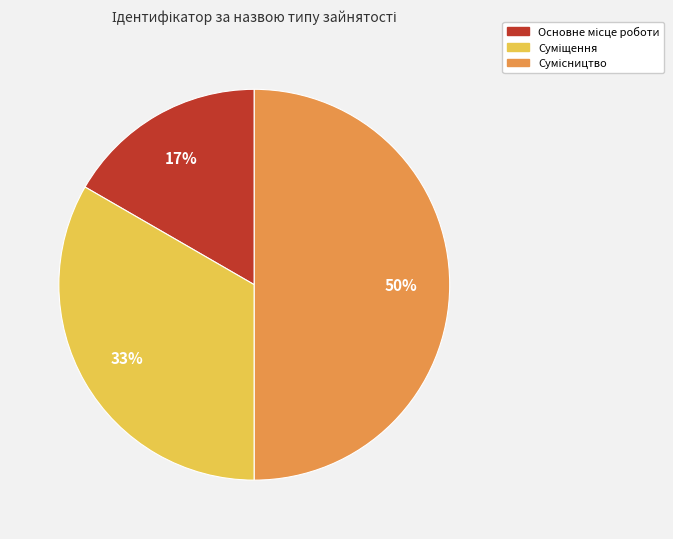

To the nearest percent, what is the average slice percentage?

33%